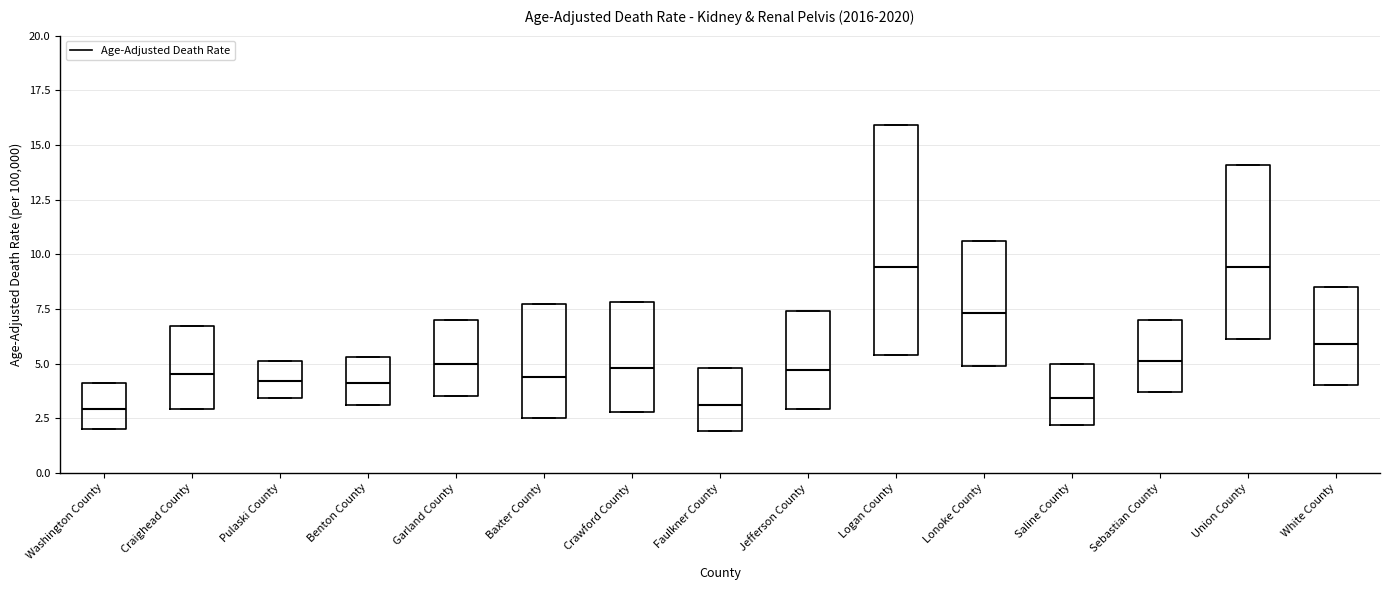

Where is the upper edge of the box for Lonoke County on the y-axis? The values are not printed on the chart, so give them approximately, as read against the axis.

10.5